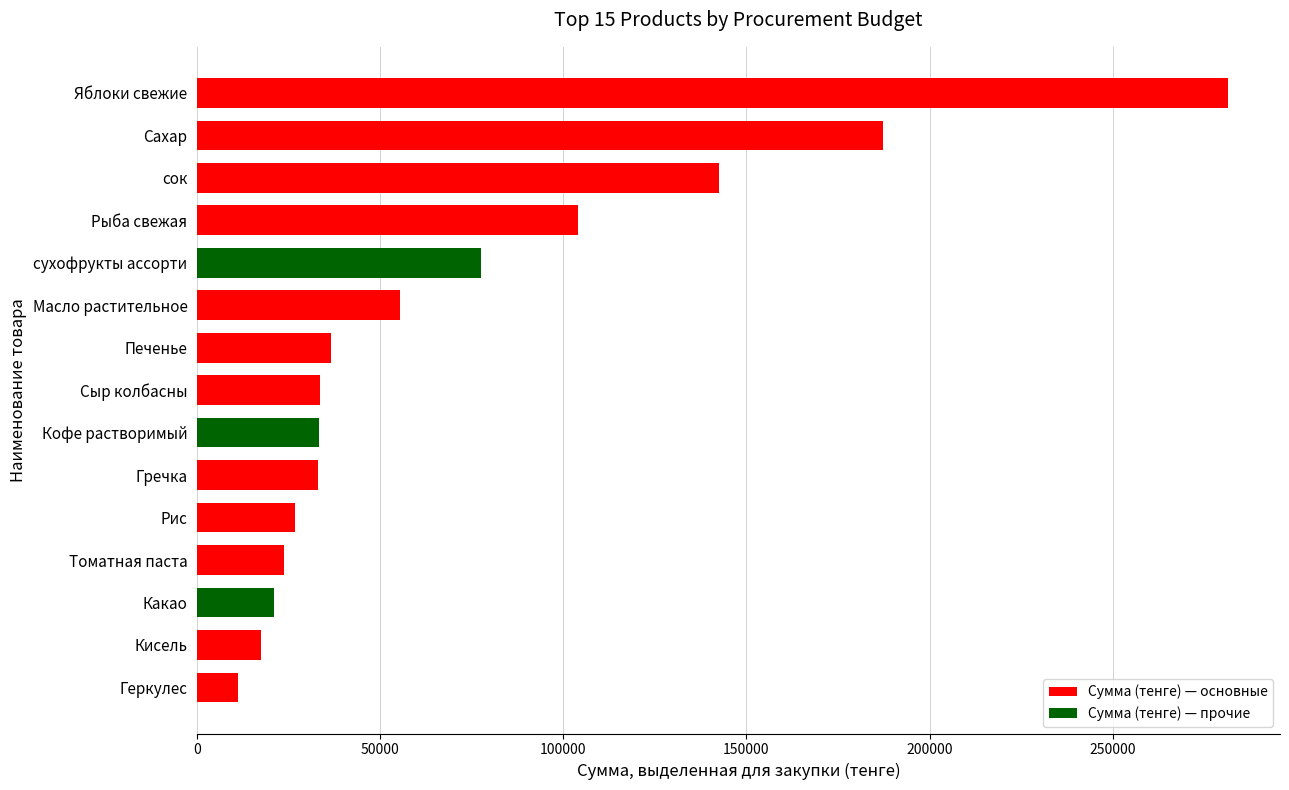

What is the difference between the values at Масло растительное and Сыр колбасны?

21880